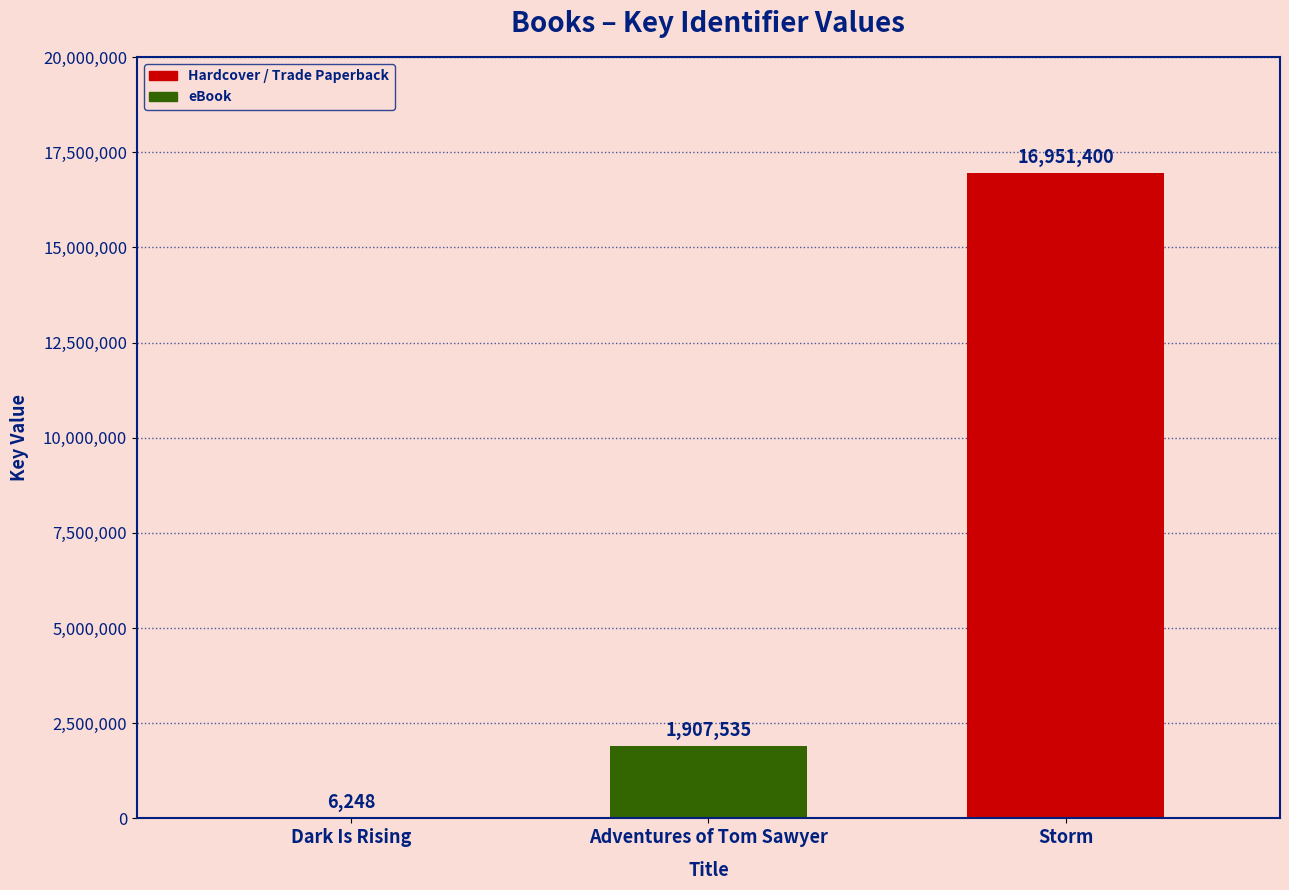

Are the bars horizontal?

No